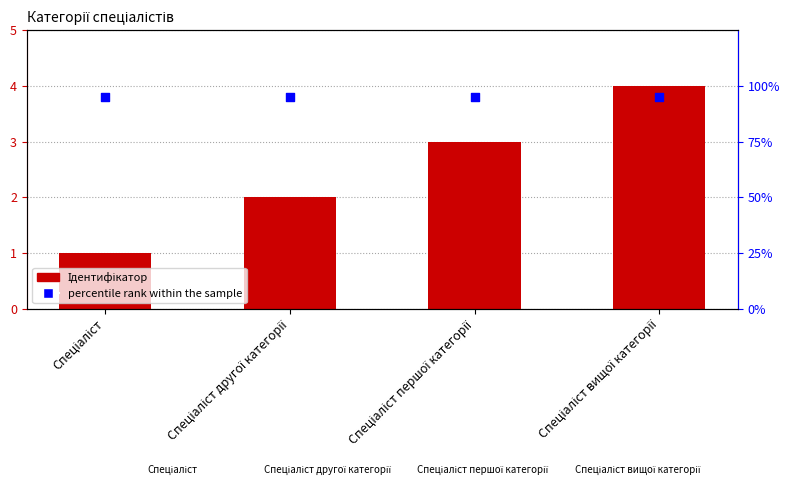

Is the value of percentile rank within the sample at Спеціаліст greater than the value of Ідентифікатор at Спеціаліст першої категорії?

Yes